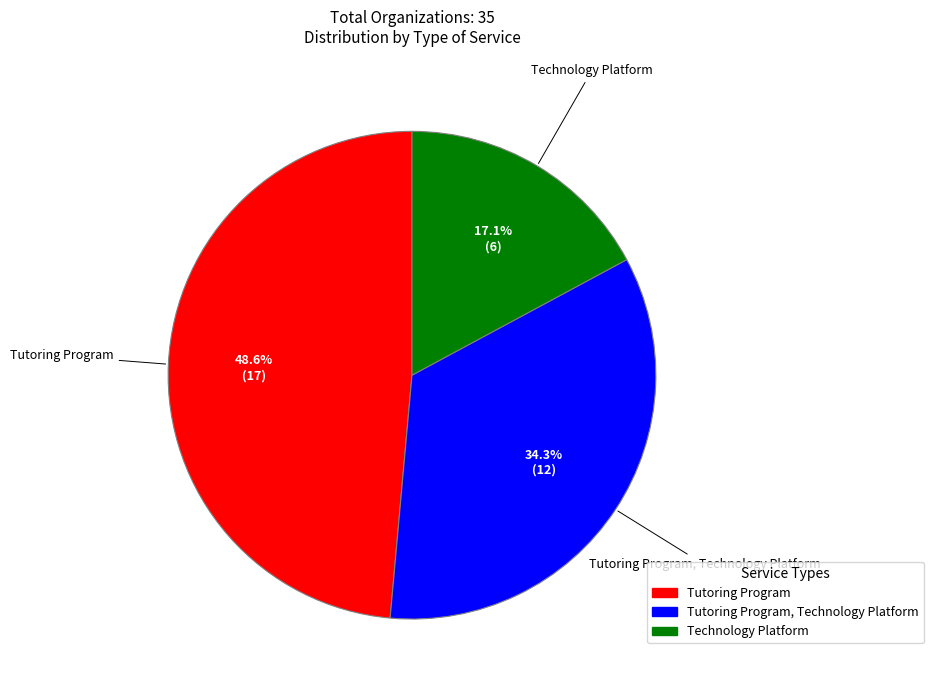

Is there any slice that represents more than half of the pie?

No